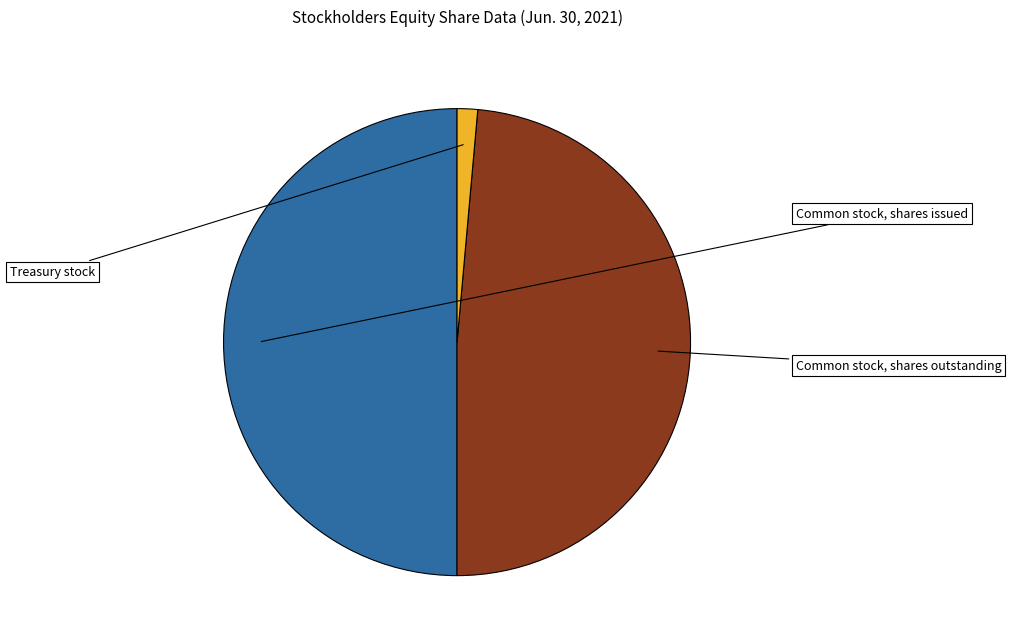

What is the change in value from Common stock, shares outstanding to Treasury stock?

-566016000